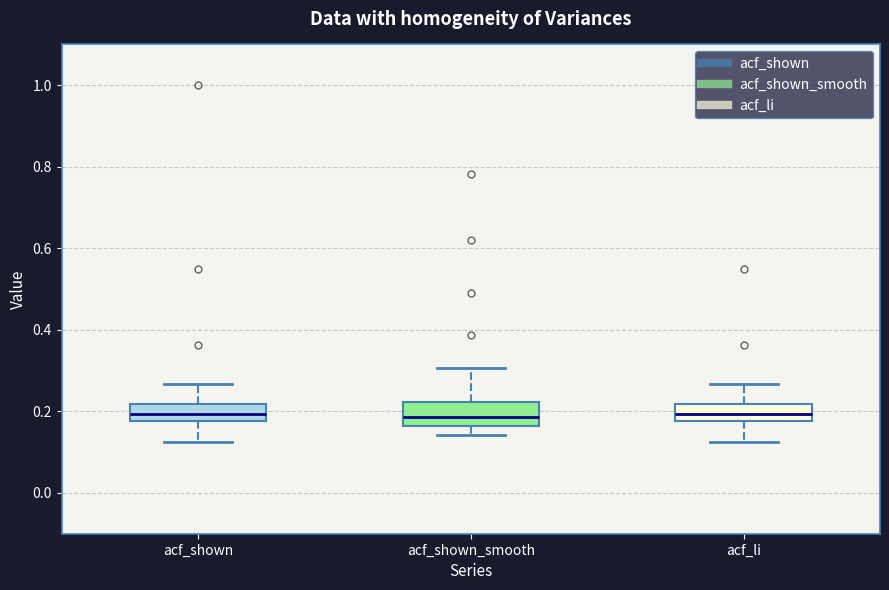

Reading left to right, read every box against the y-axis: the position of its median line, the range the box covers, and the ends of its whiskers. The values are not printed on the chart, so give them approximately, as read against the axis.

acf_shown: median 0.20, box 0.18 to 0.22, whiskers 0.12 to 0.26
acf_shown_smooth: median 0.18, box 0.16 to 0.22, whiskers 0.14 to 0.30
acf_li: median 0.20, box 0.18 to 0.22, whiskers 0.12 to 0.26